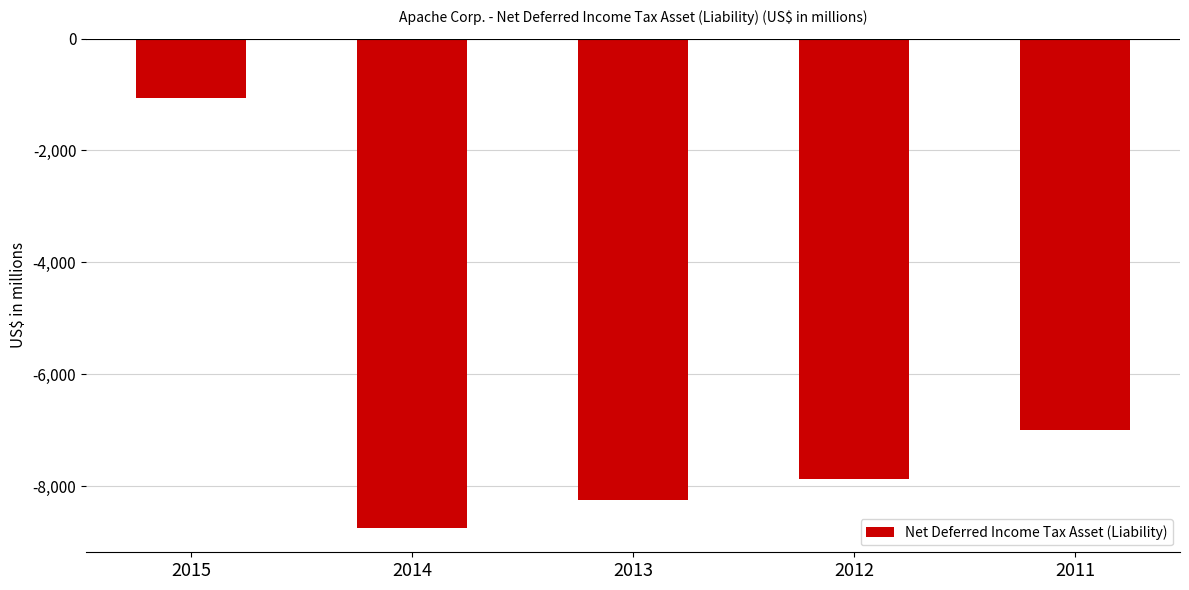

Where is the data nearest to the value -4904?

2011